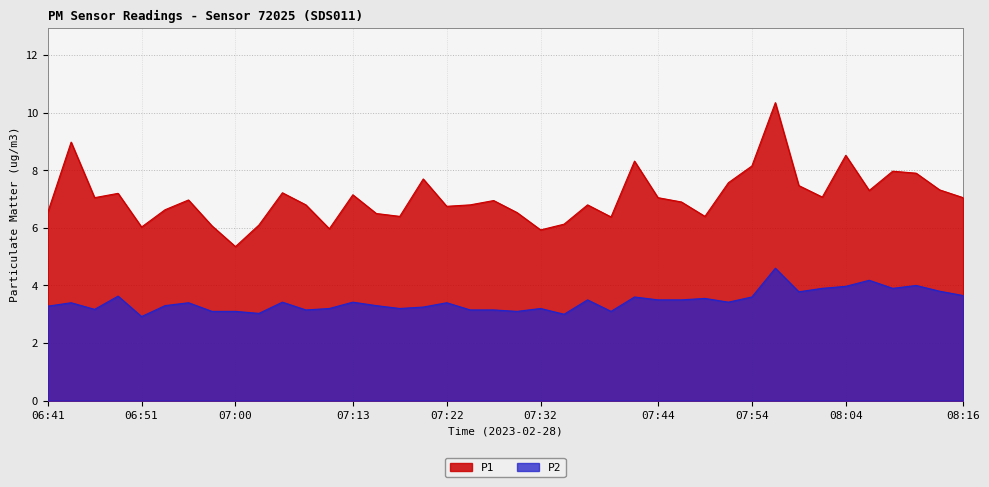

True or false: P1 and P2 intersect in this chart.

False